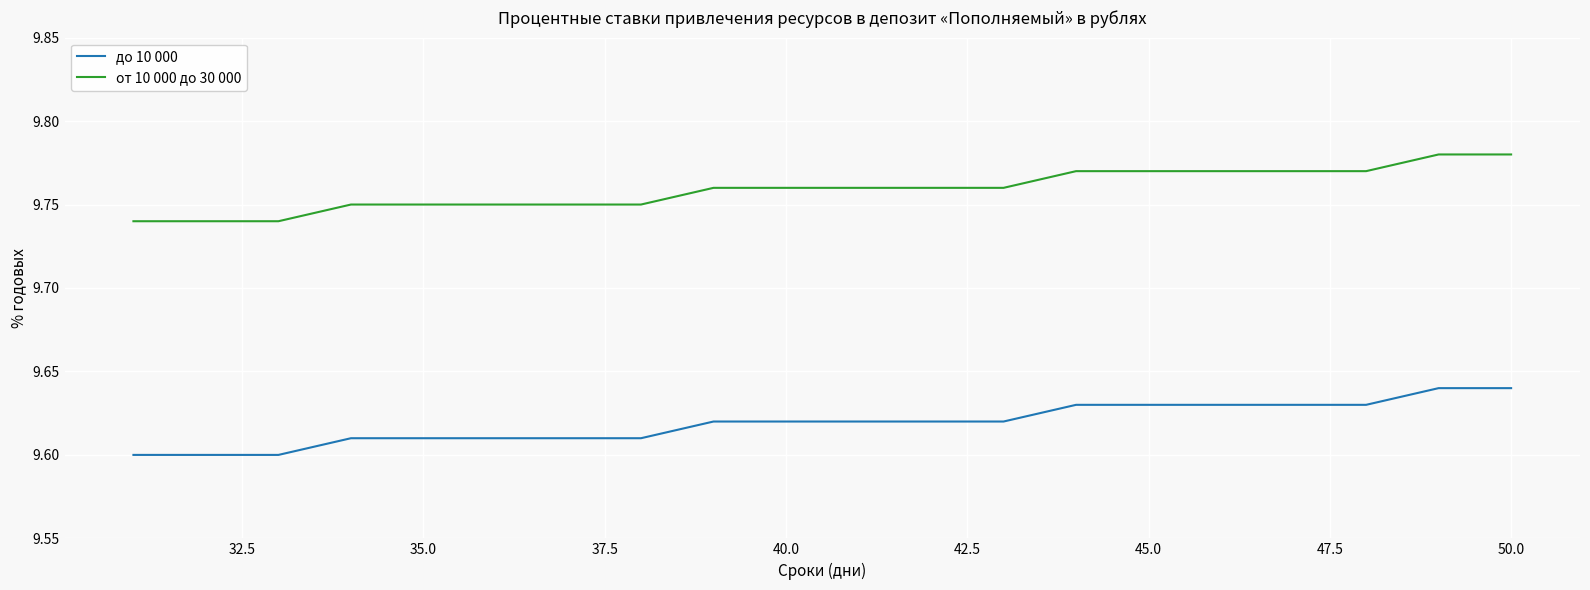

List the series in order of their overall mean, lowest first.

до 10 000, от 10 000 до 30 000